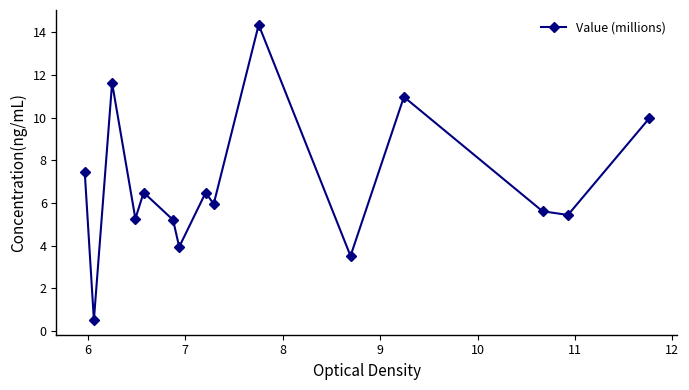

What is the sum of all values?

102.8